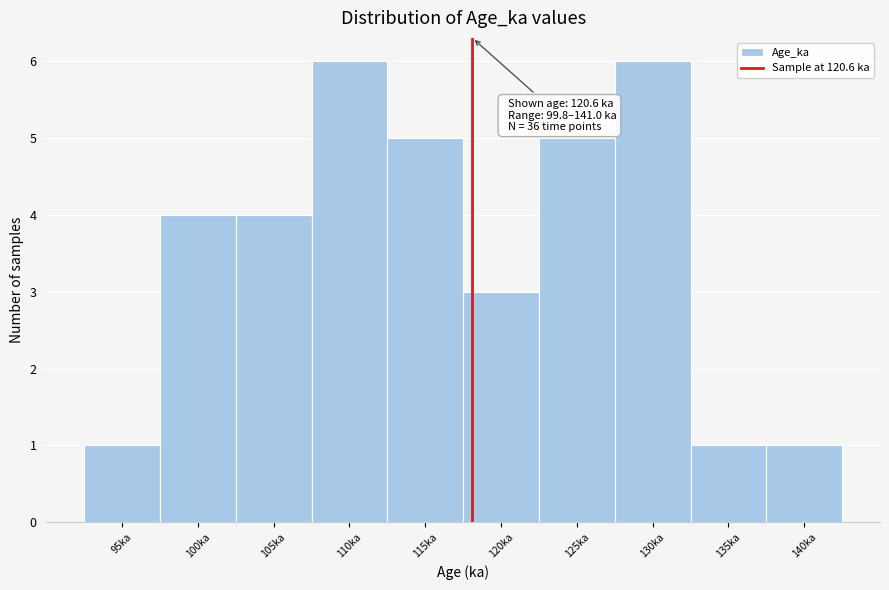

Reading left to right, what are all the values shown in this chart?

95ka=1	100ka=4	105ka=4	110ka=6	115ka=5	120ka=3	125ka=5	130ka=6	135ka=1	140ka=1